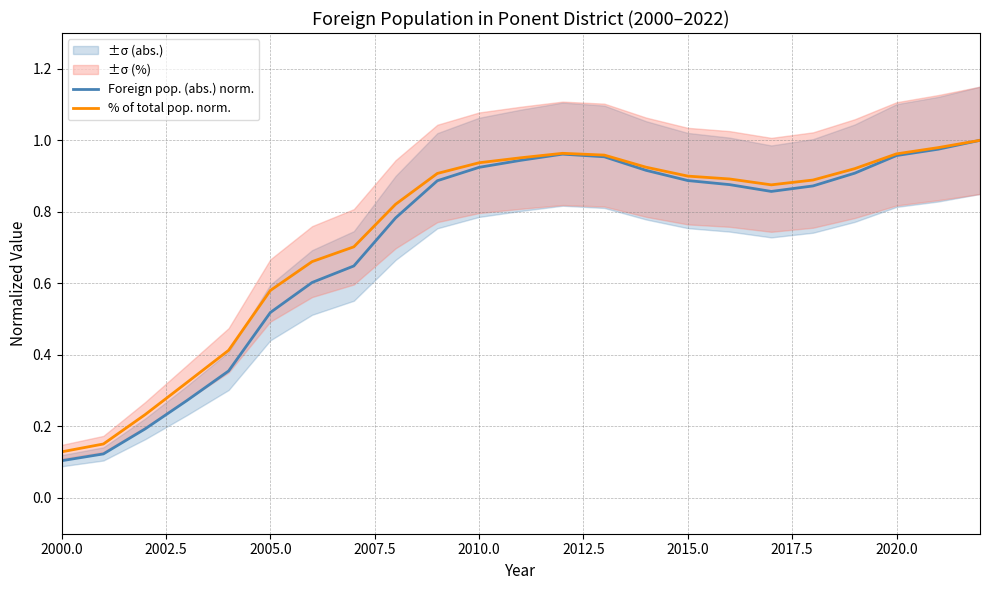

At how many categories does at least one series exceed 0?

23